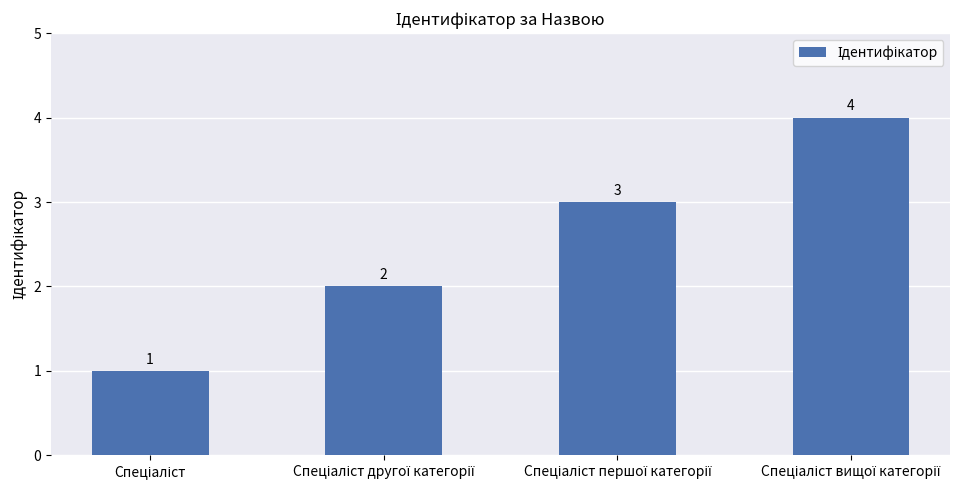

Count the values in the range 2 to 4.

3